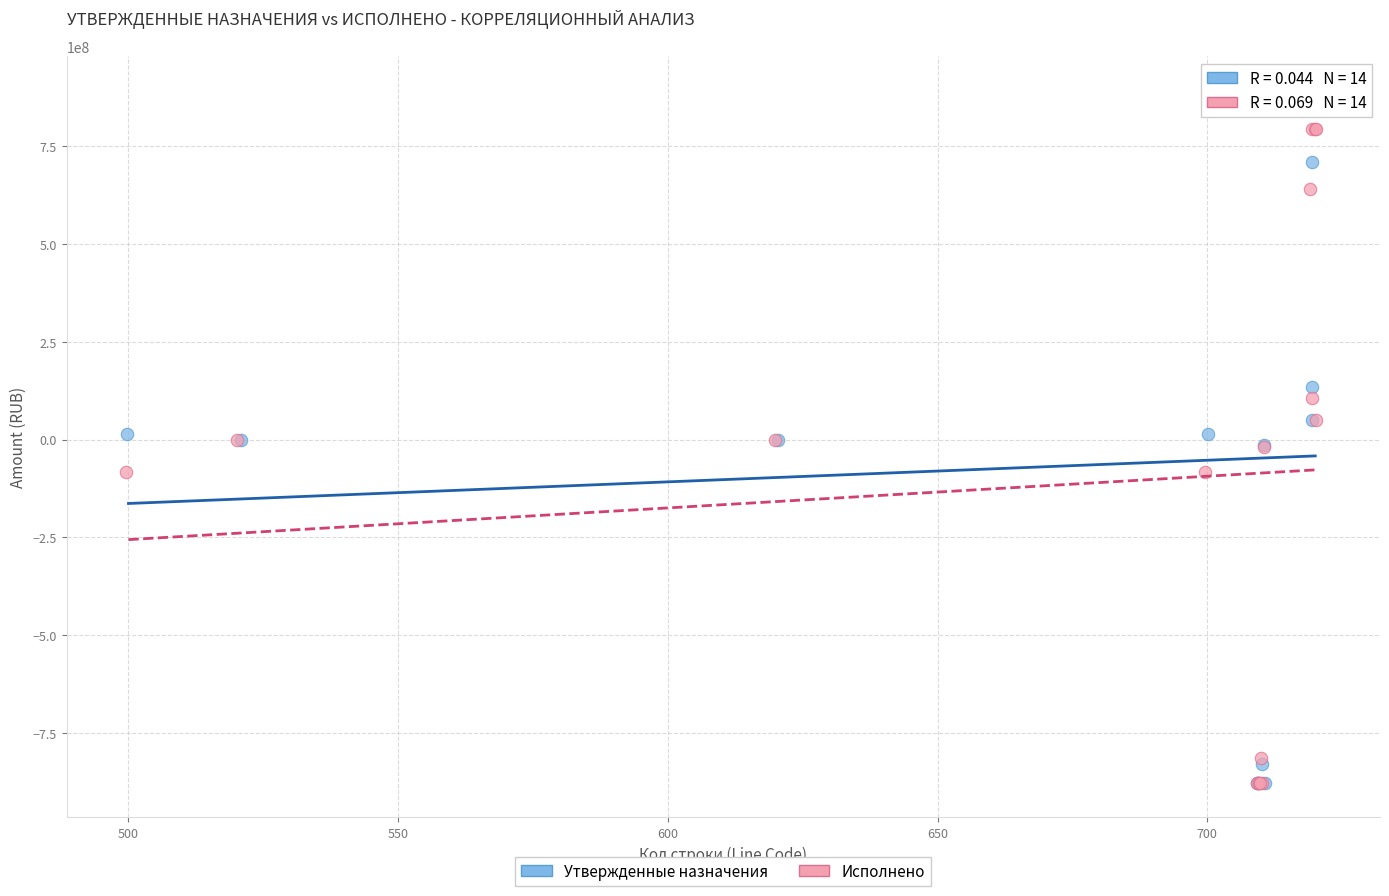

Which series has the largest Y range (max minus min)?

Утвержденные назначения